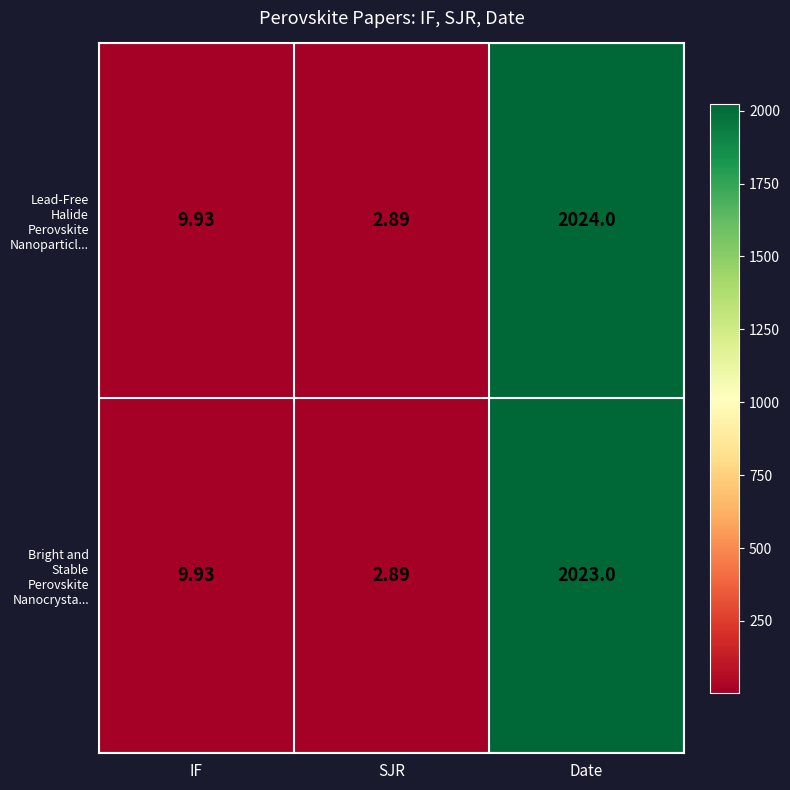

Is the value of Lead-Free Halide Perovskite Nanoparticl... at Date greater than the value of Bright and Stable Perovskite Nanocrysta... at Date?

Yes